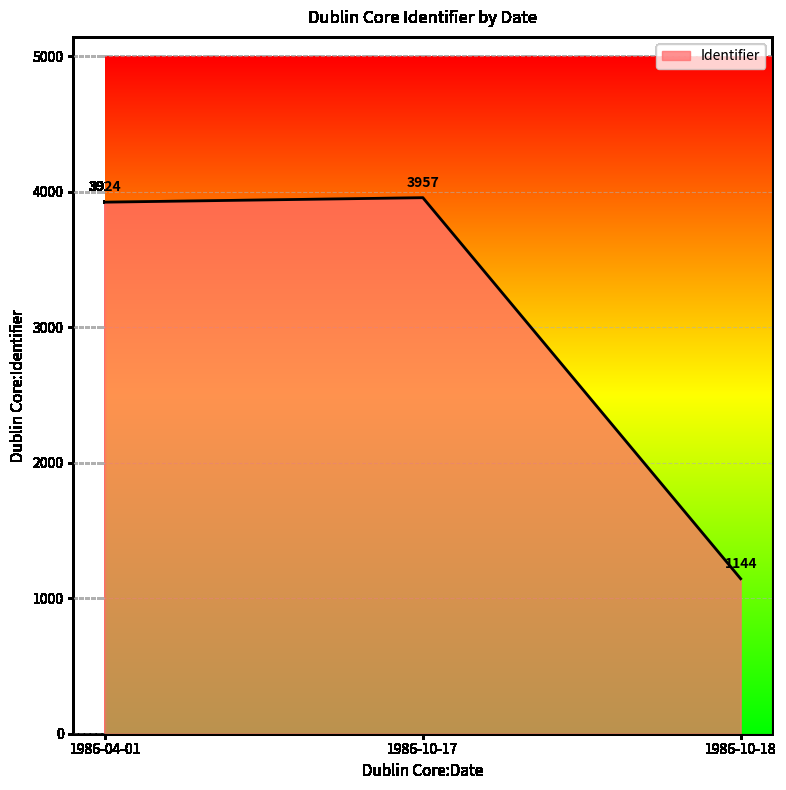

Rank the categories by value from lowest to highest.

1986-10-18, 1986-04-01, 1986-10-17